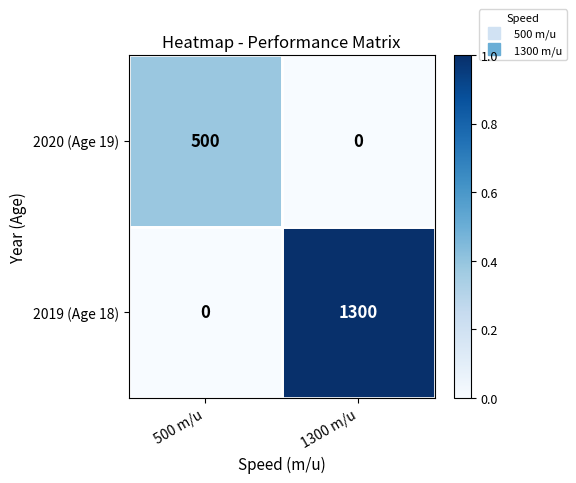

Rank the series at 500 m/u from highest to lowest value.

2020 (Age 19), 2019 (Age 18)